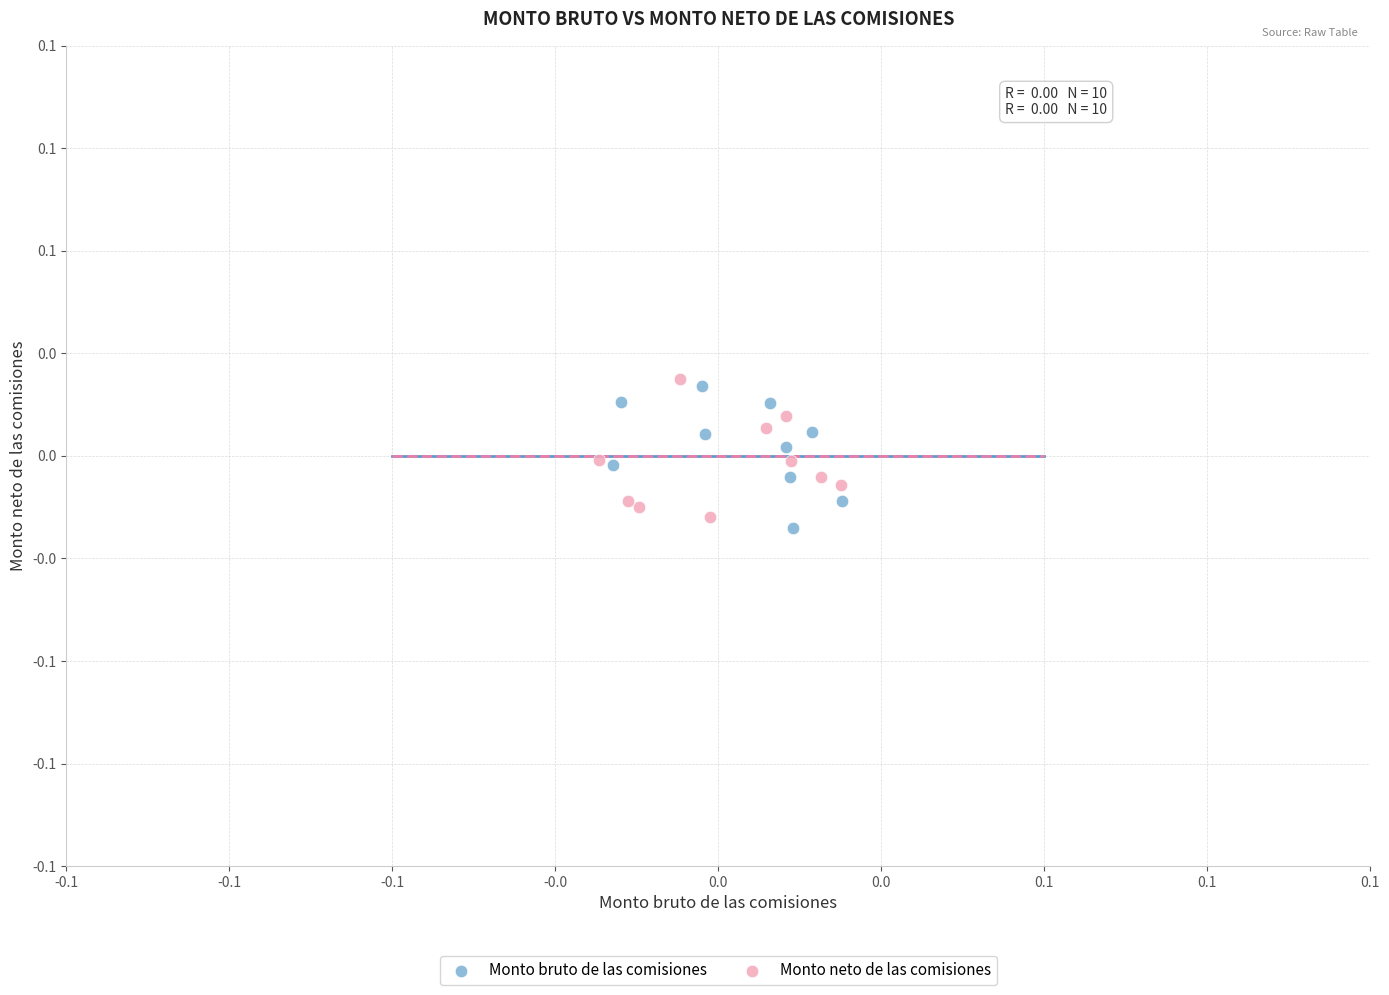

What are all the series names shown in the legend?

Monto bruto de las comisiones, Monto neto de las comisiones